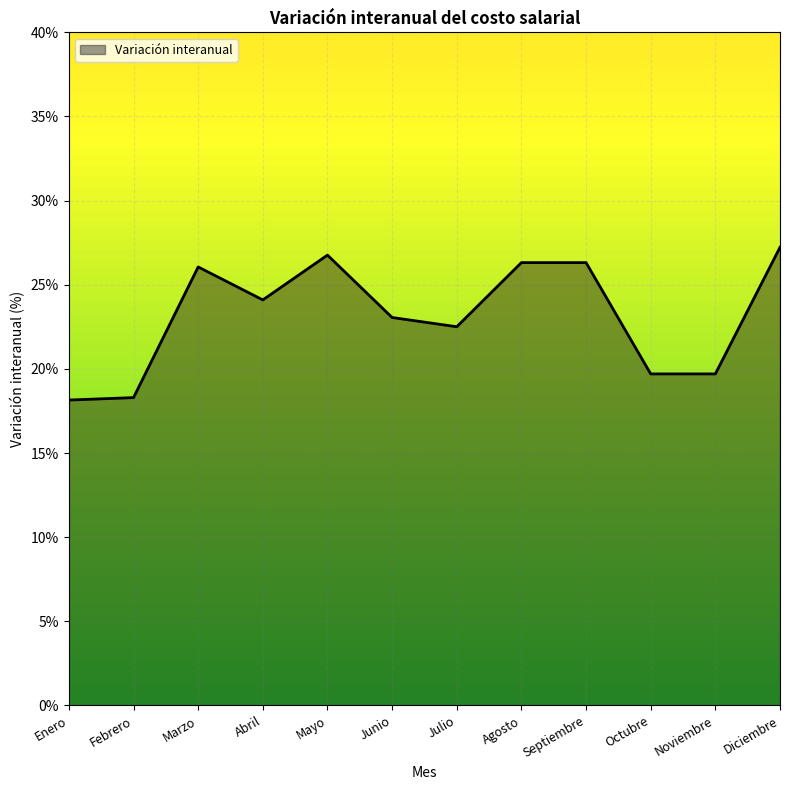

The chart shows a value of 11.0 at Marzo. True or false?

False